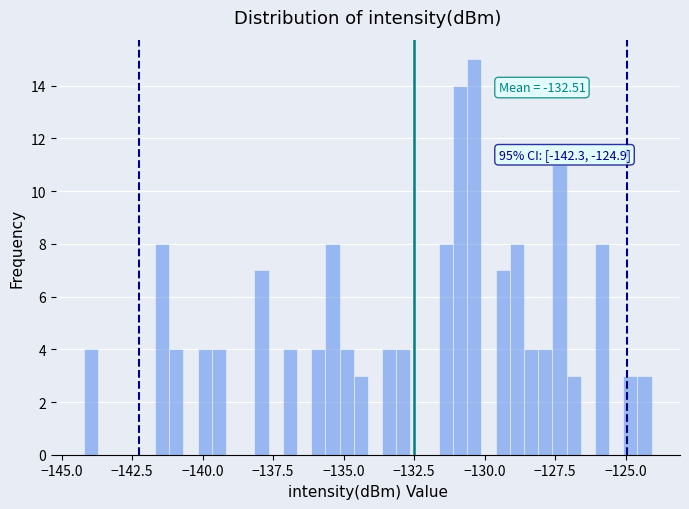

Around what value on the x-axis is the tallest bar? Give the approximate position of its centre, as read against the axis.

-130.5